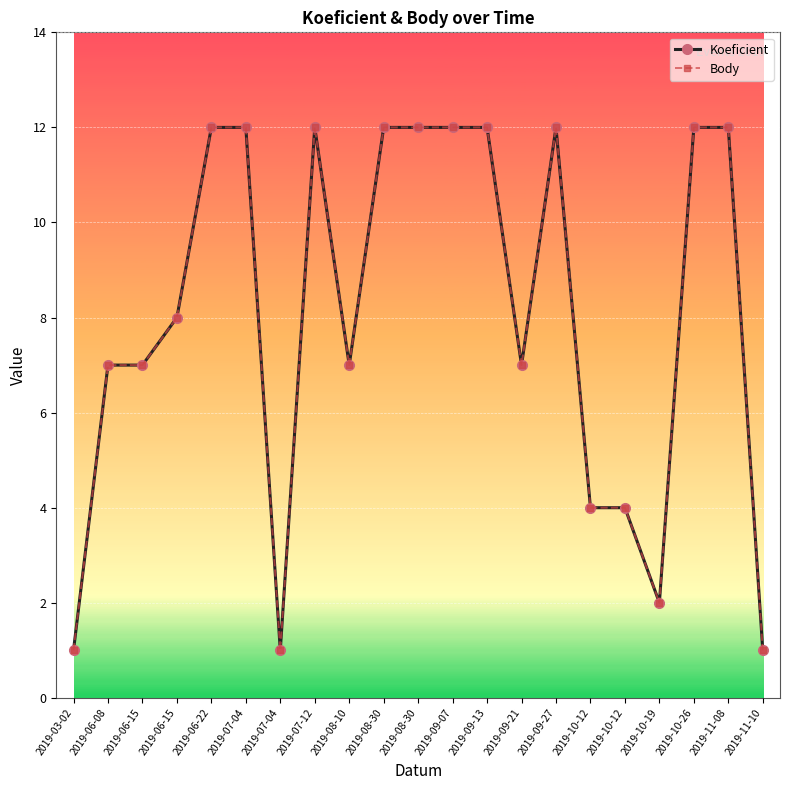

True or false: Koeficient and Body cross at least once.

False